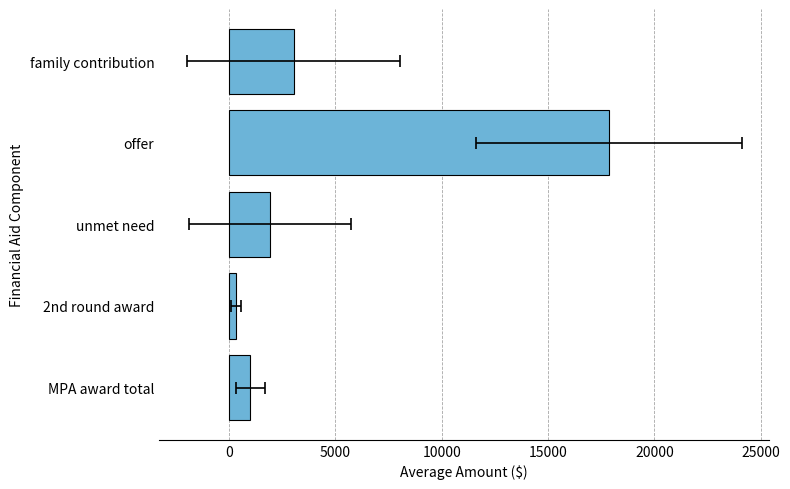

Reading right to left, transcribe all the data shown in this chart.

3033.7	17869.4	1929.4	330.3	1003.5